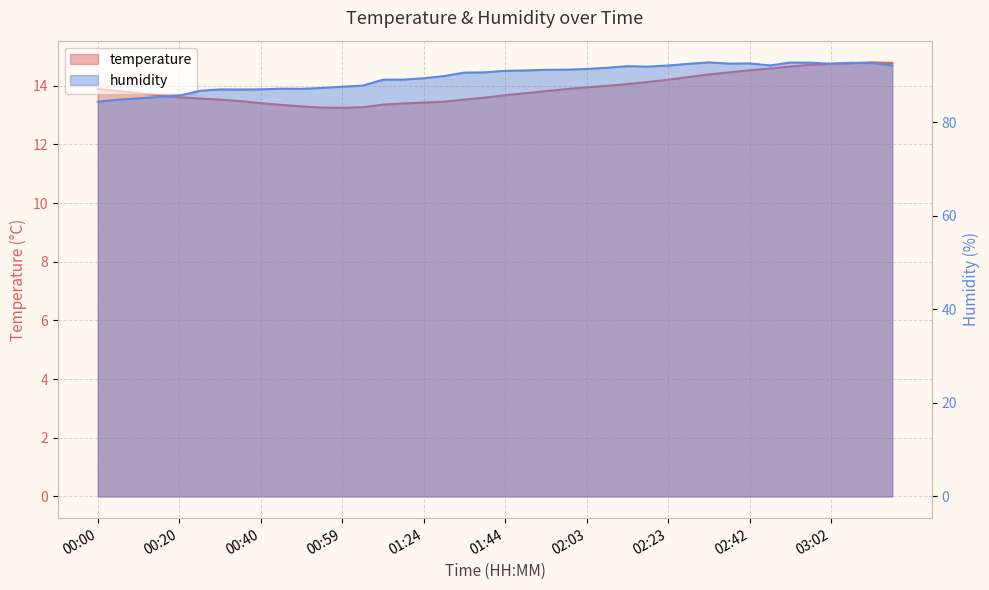

Which series has the widest spread of values?

humidity